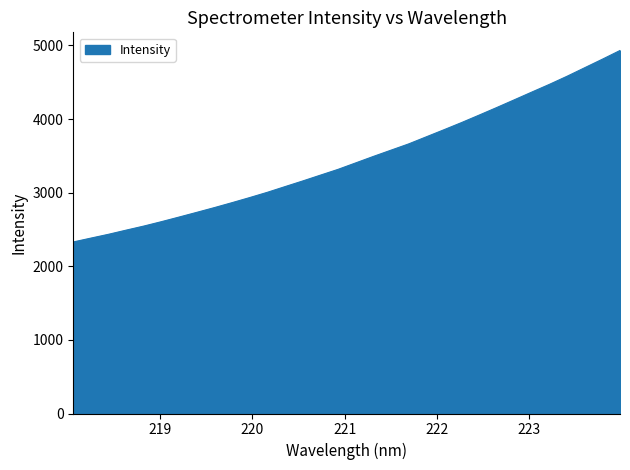

What is the difference between the maximum and minimum values?

2600.7